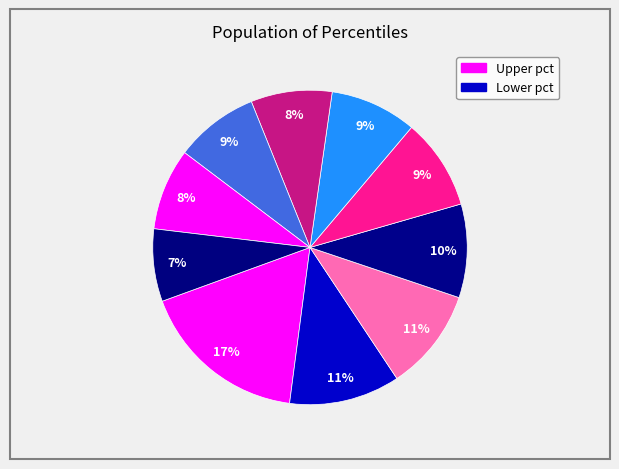

How many segments does this pie chart have?

10